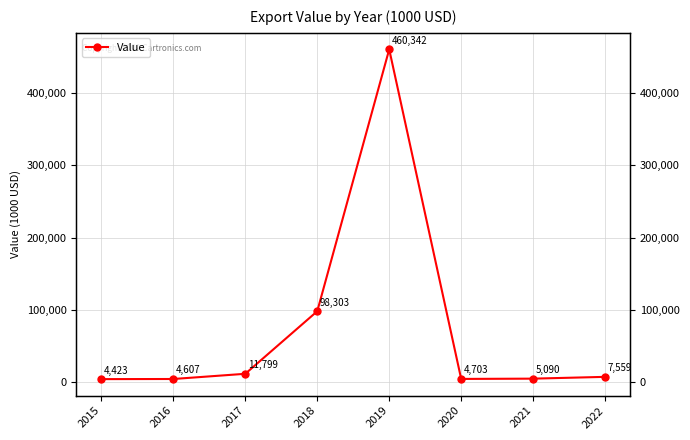

Where is the first local minimum?

2020